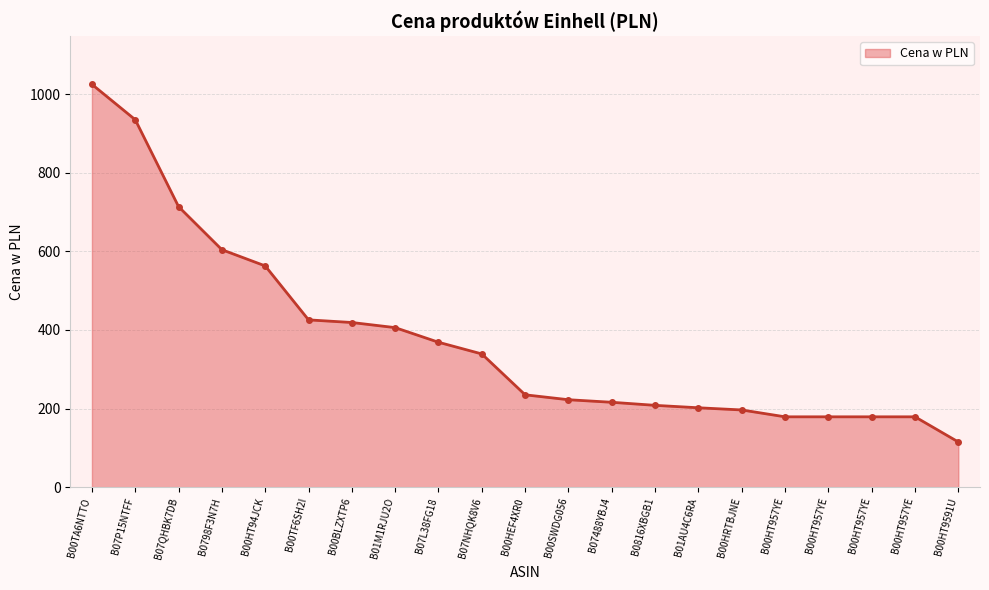

Is it true that the value at B00HT957YE is 94.4?

False